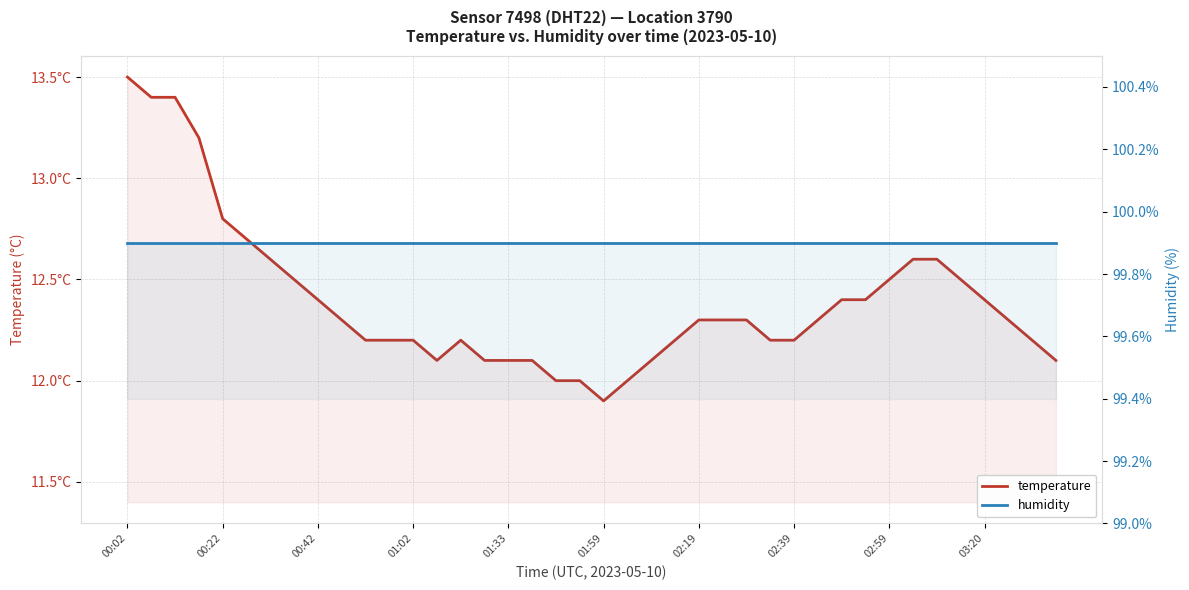

True or false: temperature and humidity intersect in this chart.

False